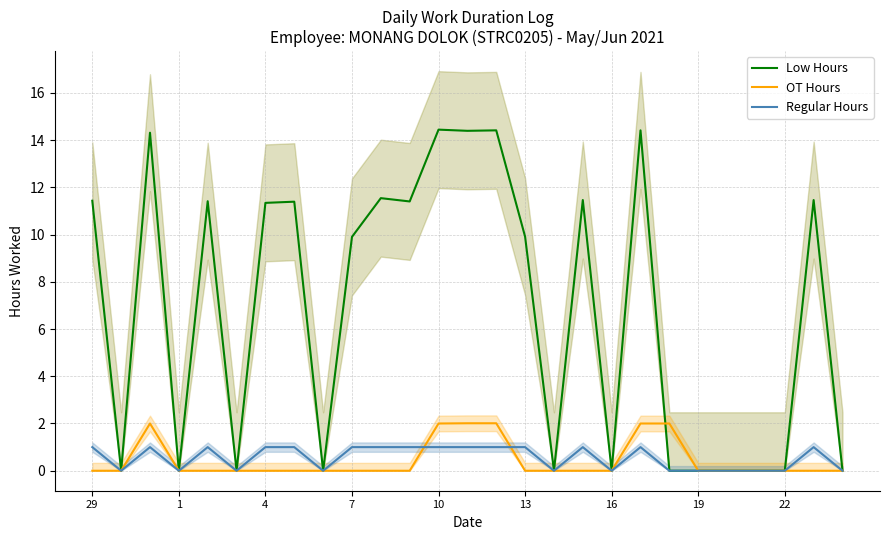

Count the number of categories in the chart.

27